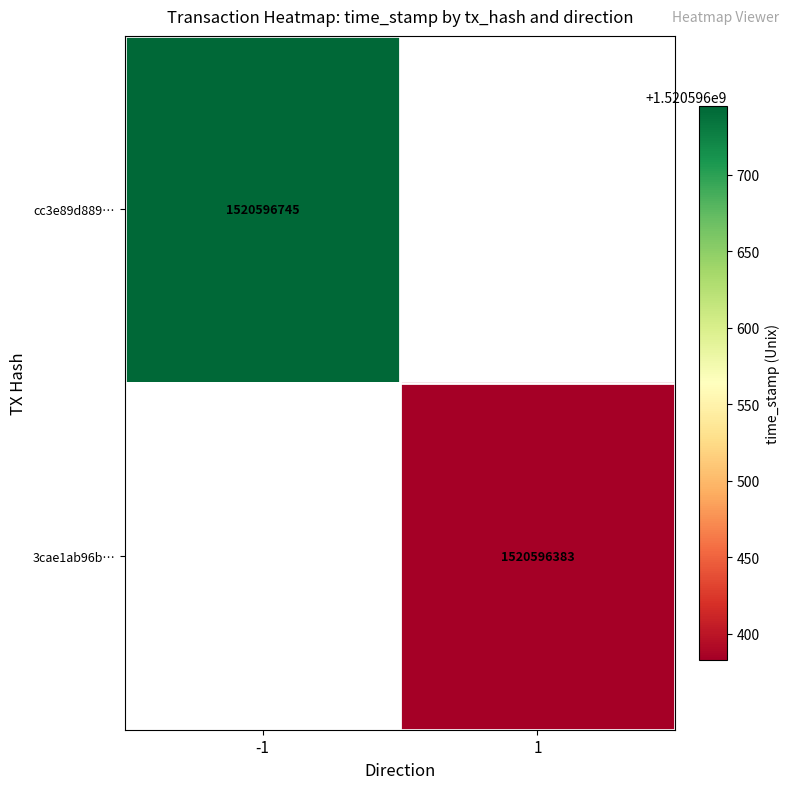

Is it true that 3cae1ab96bb6ffc701cd3ef92cf918da40e2e30 equals 2 at direction?

False